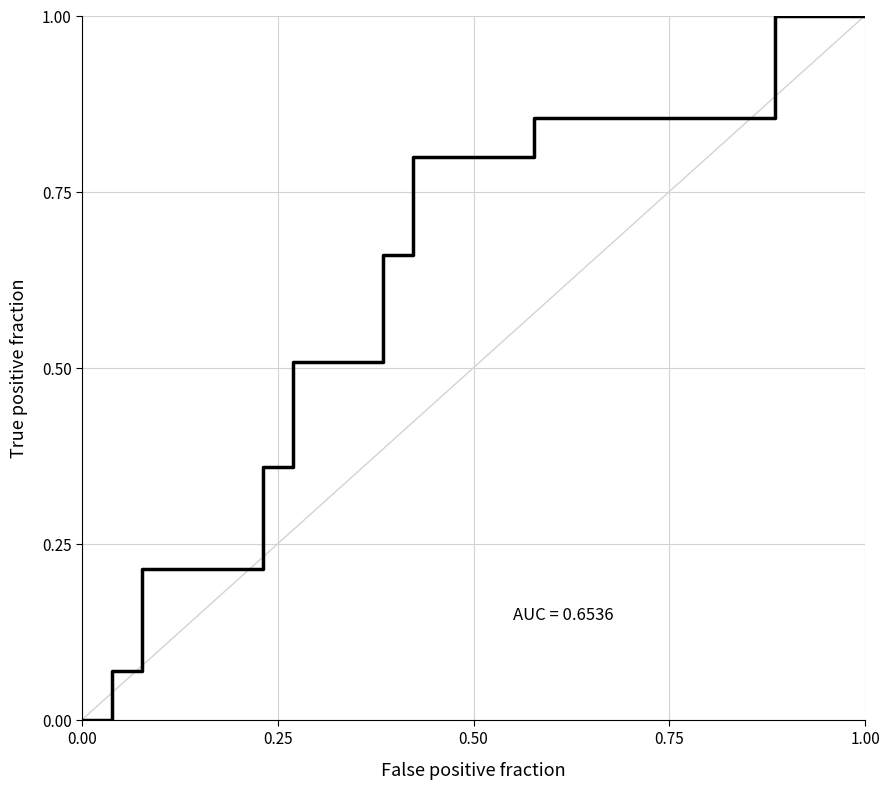

The chart shows a value of -0.5 at 0.00. True or false?

False